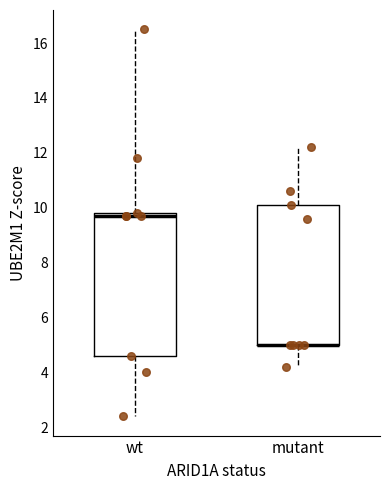

Reading left to right, transcribe this box plot: for each box, give where its median line is, the range the box spans, and where its two whiskers end, as read against the y-axis. The values are not printed on the chart, so give them approximately, as read against the axis.

wt: median 9.8 (just below the box's upper edge), box 4.6 to 9.8, whiskers 2.4 to 16.6
mutant: median 5.0 (drawn on the box's lower edge), box 5.0 to 10.2, whiskers 4.2 to 12.2